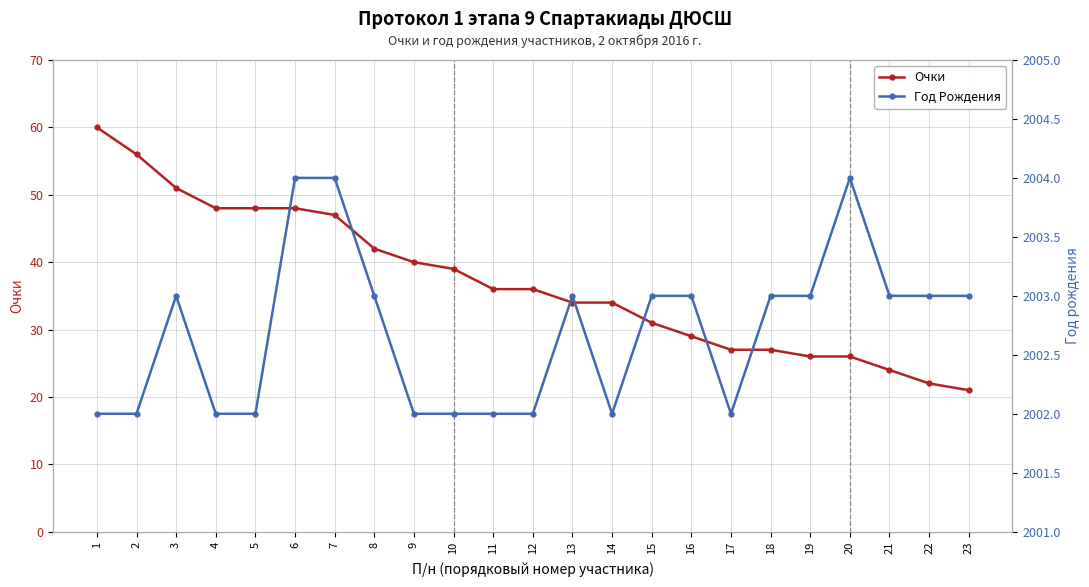

Is it true that Год Рождения equals 941 at 8?

False